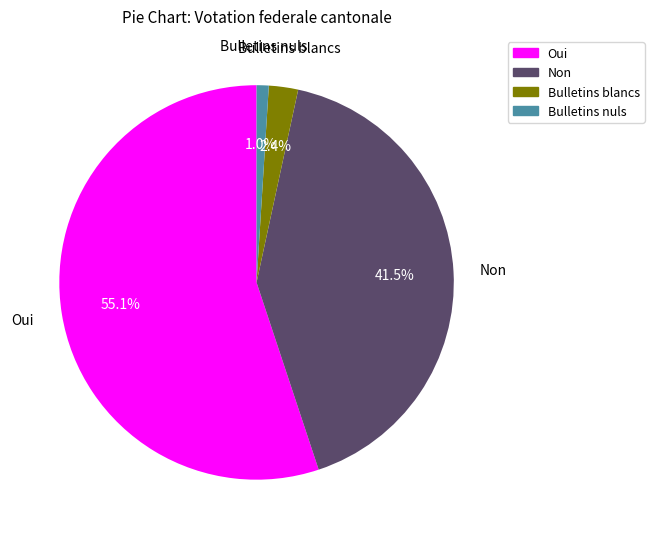

To the nearest percent, what portion does Bulletins nuls represent?

1%